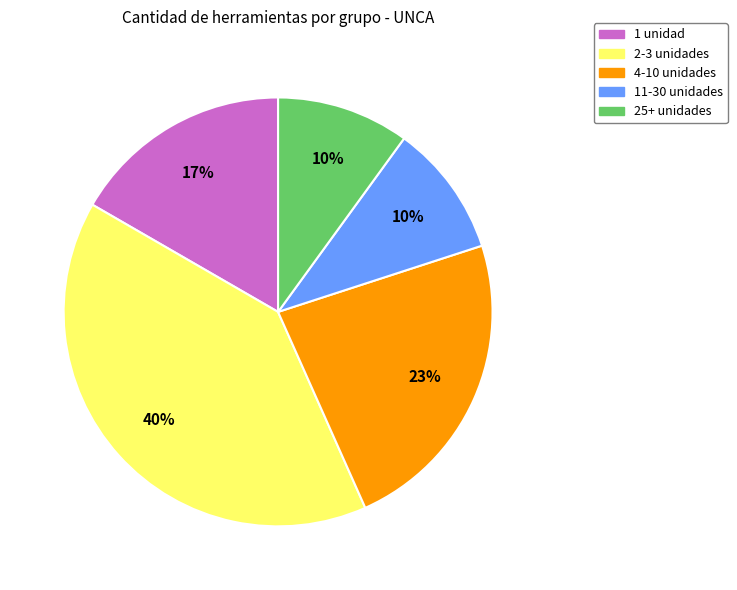

To the nearest percent, what is the difference between the largest and smallest slice percentages?

30%